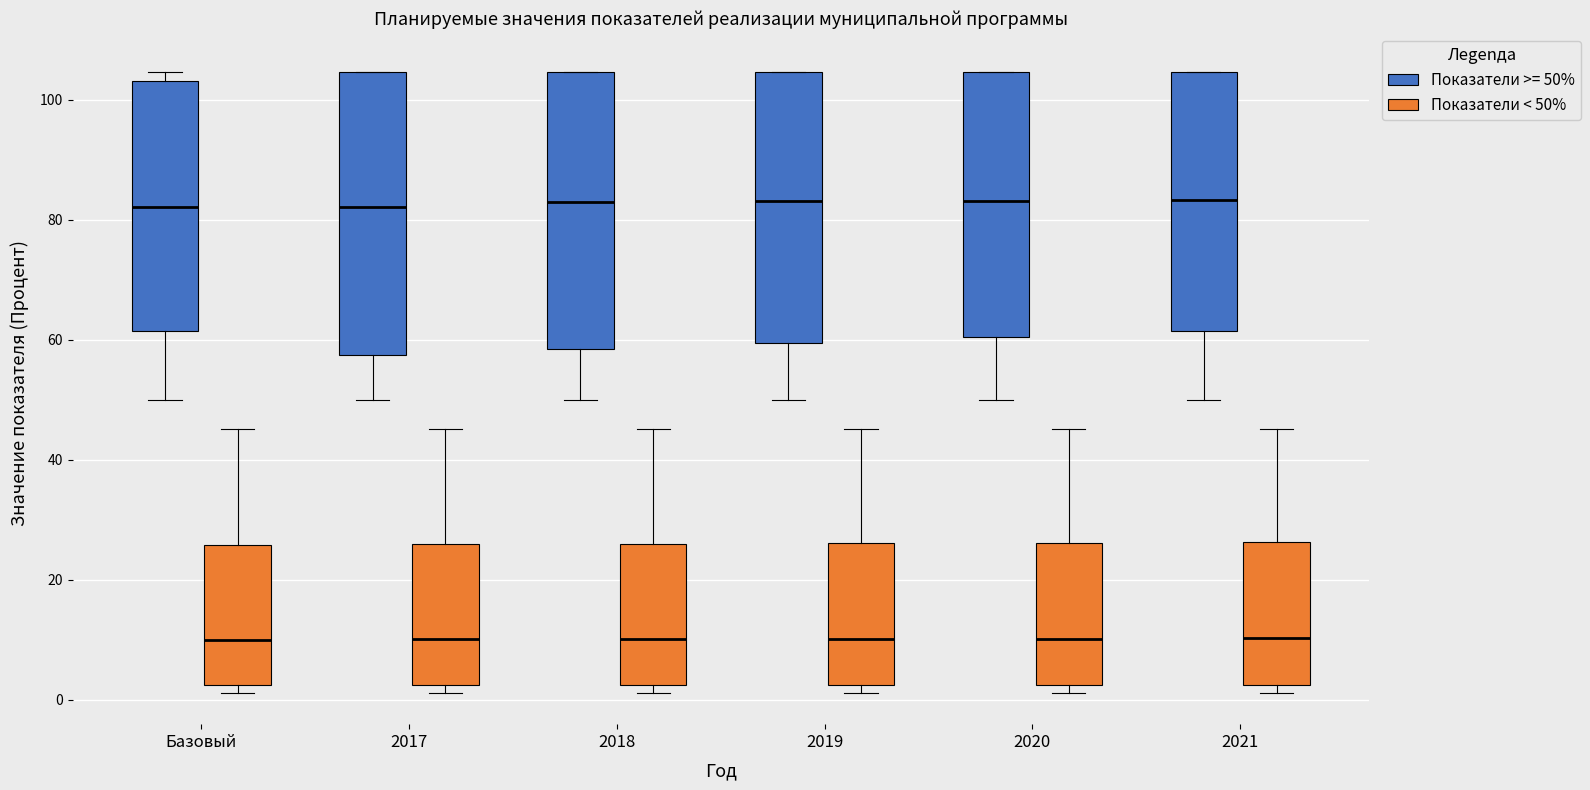

Reading left to right, read every box against the y-axis: the position of its median line, the range the box covers, and the ends of its whiskers. The values are not printed on the chart, so give them approximately, as read against the axis.

Базовый (Показатели >= 50%): median 82, box 62 to 104, whiskers 50 to 104 (just above the box's upper edge)
Базовый (Показатели < 50%): median 10, box 2 to 26, whiskers 2 (just below the box's lower edge) to 46
2017 (Показатели >= 50%): median 82, box 58 to 104, whiskers 50 to 104
2017 (Показатели < 50%): median 10, box 2 to 26, whiskers 2 (just below the box's lower edge) to 46
2018 (Показатели >= 50%): median 84, box 58 to 104, whiskers 50 to 104
2018 (Показатели < 50%): median 10, box 2 to 26, whiskers 2 (just below the box's lower edge) to 46
2019 (Показатели >= 50%): median 84, box 60 to 104, whiskers 50 to 104
2019 (Показатели < 50%): median 10, box 2 to 26, whiskers 2 (just below the box's lower edge) to 46
2020 (Показатели >= 50%): median 84, box 60 to 104, whiskers 50 to 104
2020 (Показатели < 50%): median 10, box 2 to 26, whiskers 2 (just below the box's lower edge) to 46
2021 (Показатели >= 50%): median 84, box 62 to 104, whiskers 50 to 104
2021 (Показатели < 50%): median 10, box 2 to 26, whiskers 2 (just below the box's lower edge) to 46